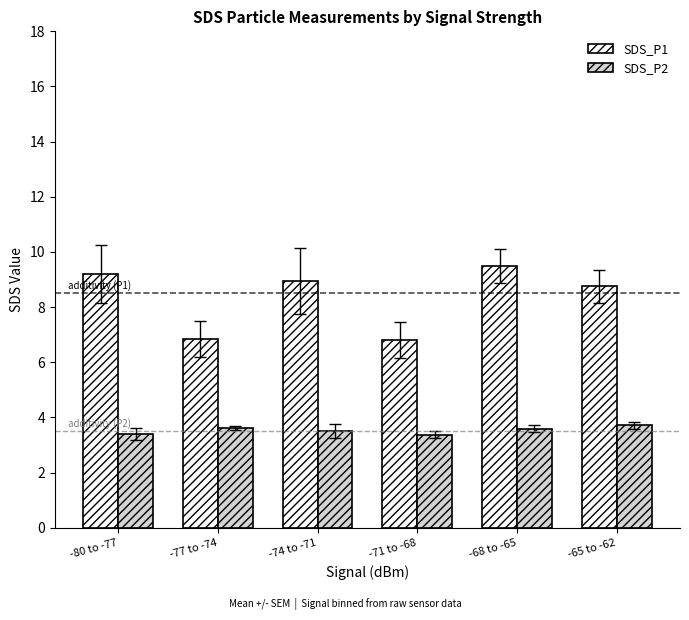

Which label corresponds to the largest value in the chart?

-68 to -65